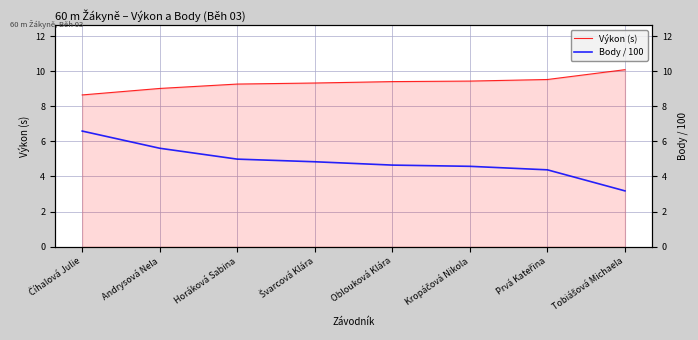

What is the label of the 6th point from the left?

Kropáčová Nikola